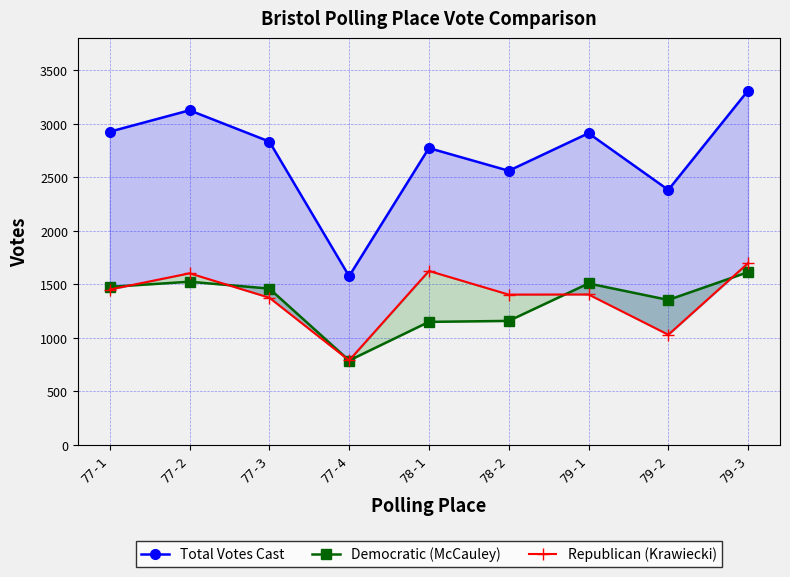

What is the total value across all series at 78-1?

5544